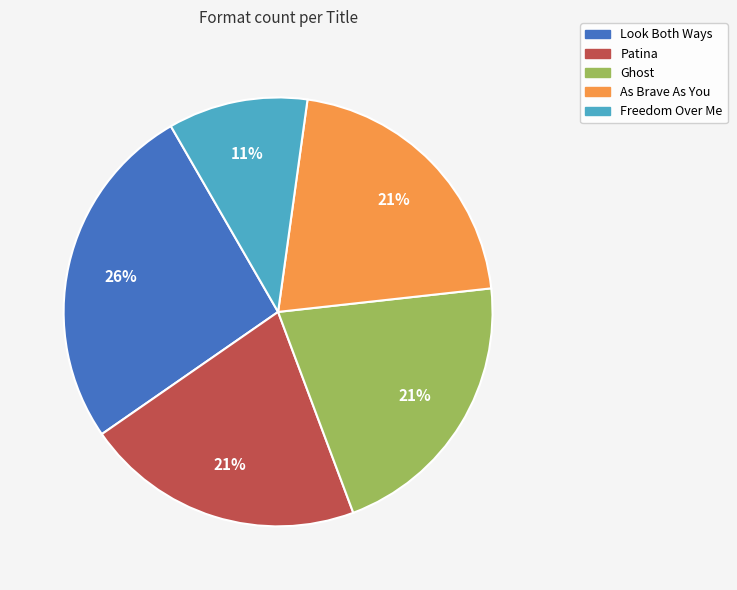

How many slices are in this pie chart?

5